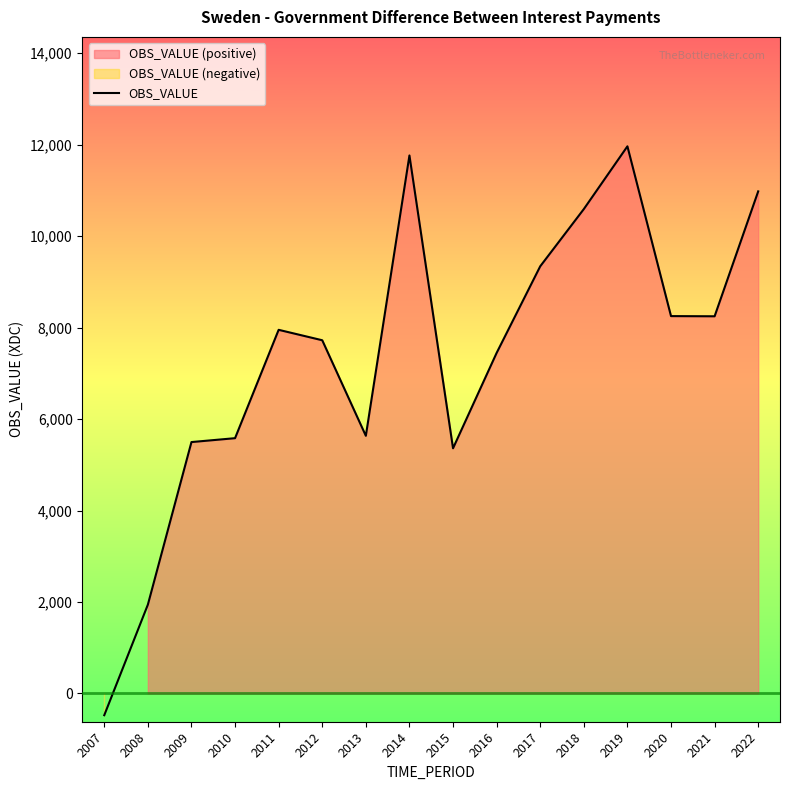

List the labels in order of value, smallest first.

2007, 2008, 2015, 2009, 2010, 2013, 2016, 2012, 2011, 2021, 2020, 2017, 2018, 2022, 2014, 2019